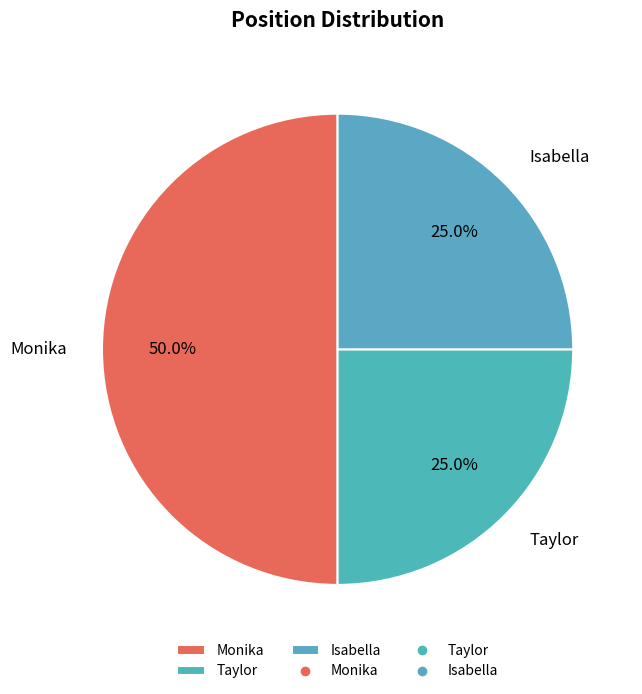

To the nearest percent, what portion does Isabella represent?

25%